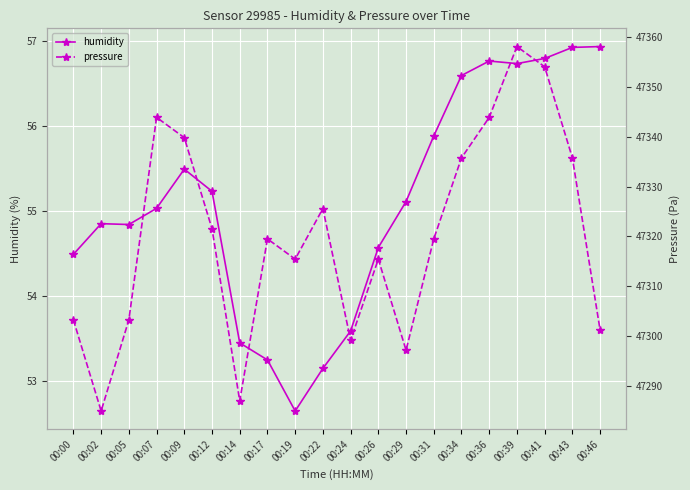

True or false: pressure has more than 1 points higher than both neighbors.

True